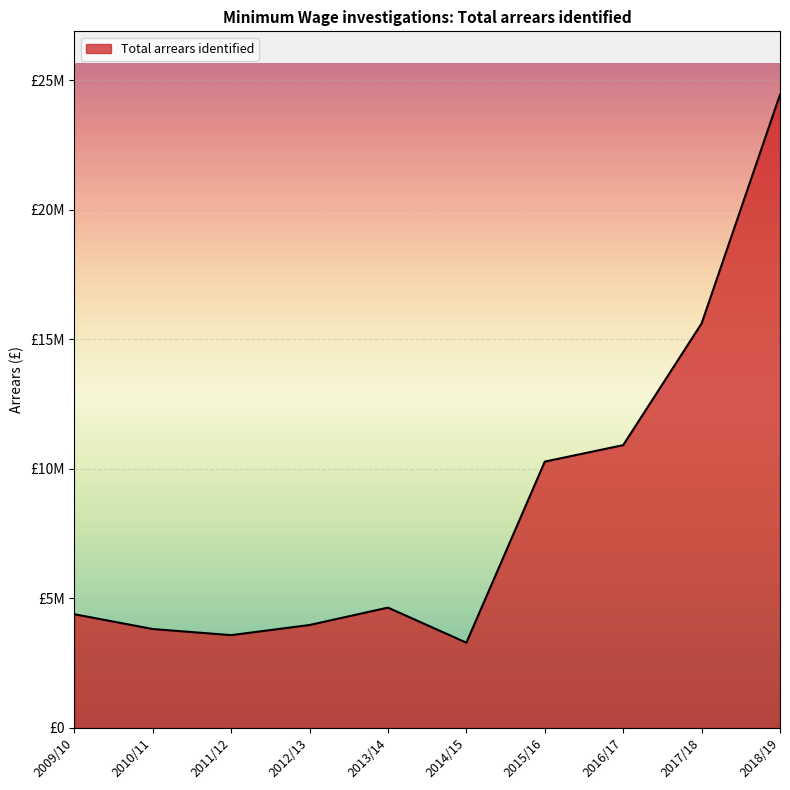

What is the sum of all values?

84965159